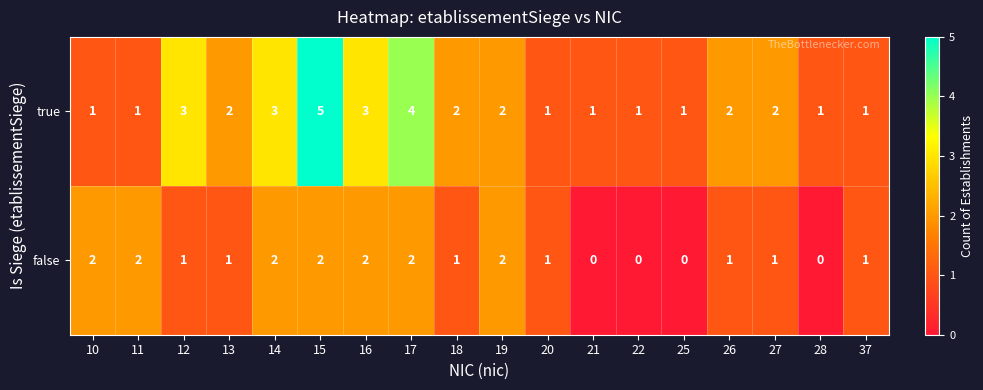

What is the highest value of the true series?

5